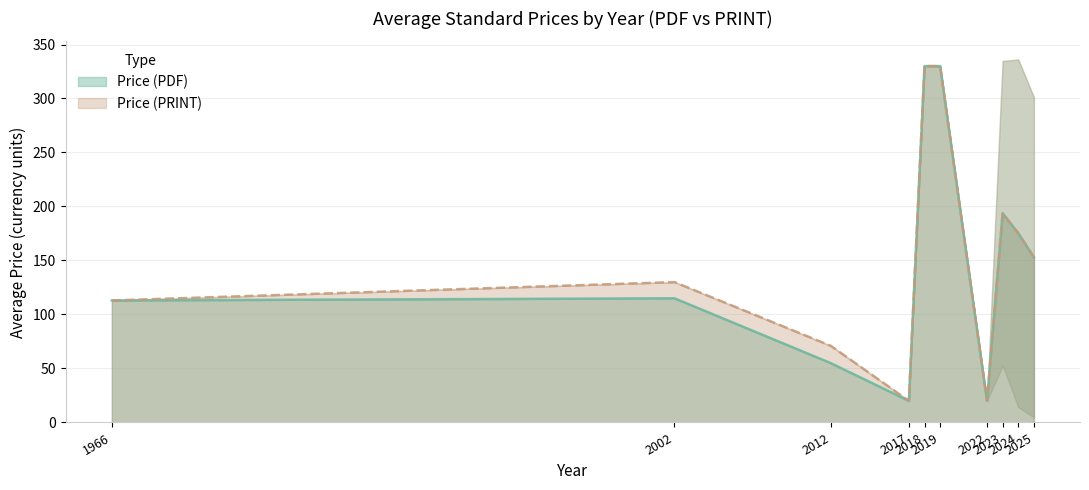

Which category has the highest value across all series?

2018